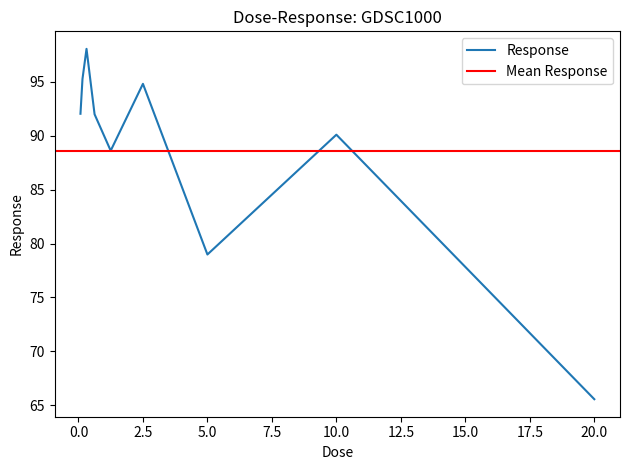

What value does the data have at 1.25?

88.6